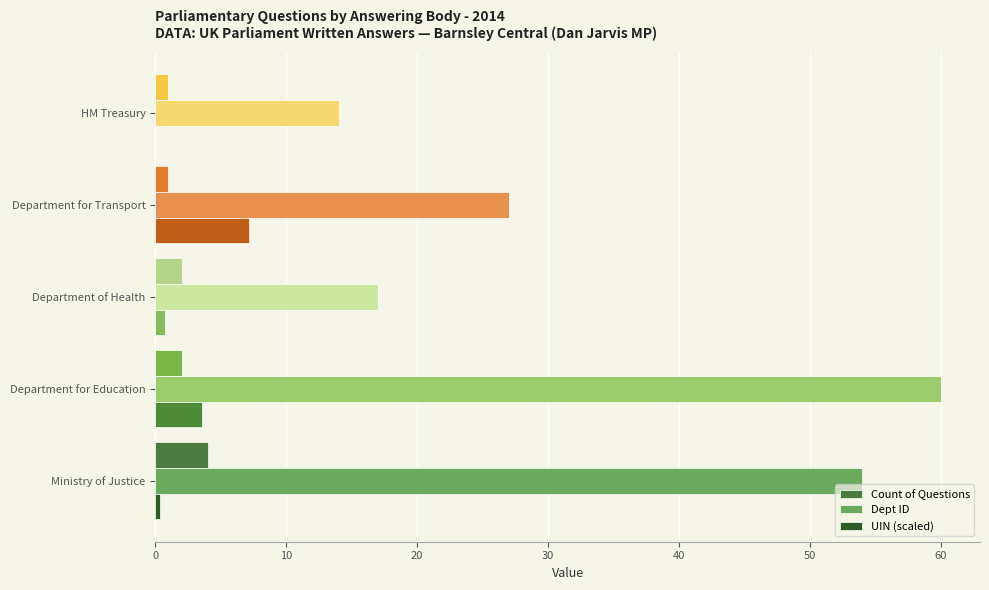

Is it true that Dept ID equals 88.7 at Ministry of Justice?

False